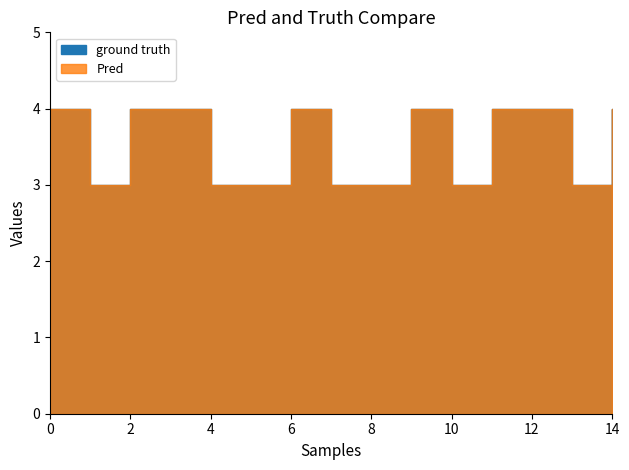

True or false: Pred and ground truth cross at least once.

False